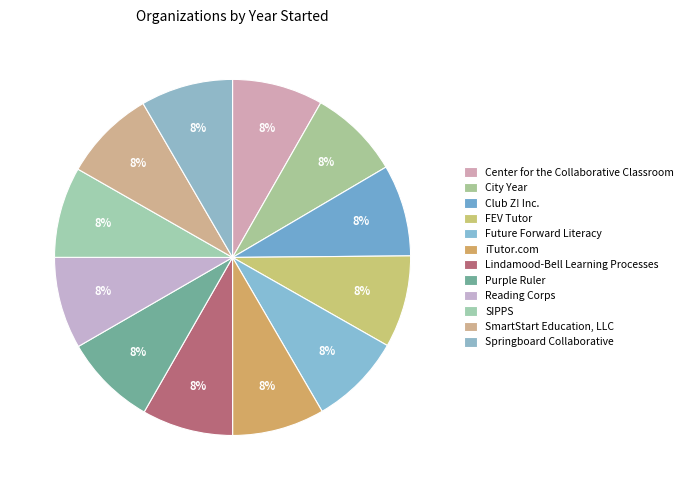

Count the number of slices in the pie.

12